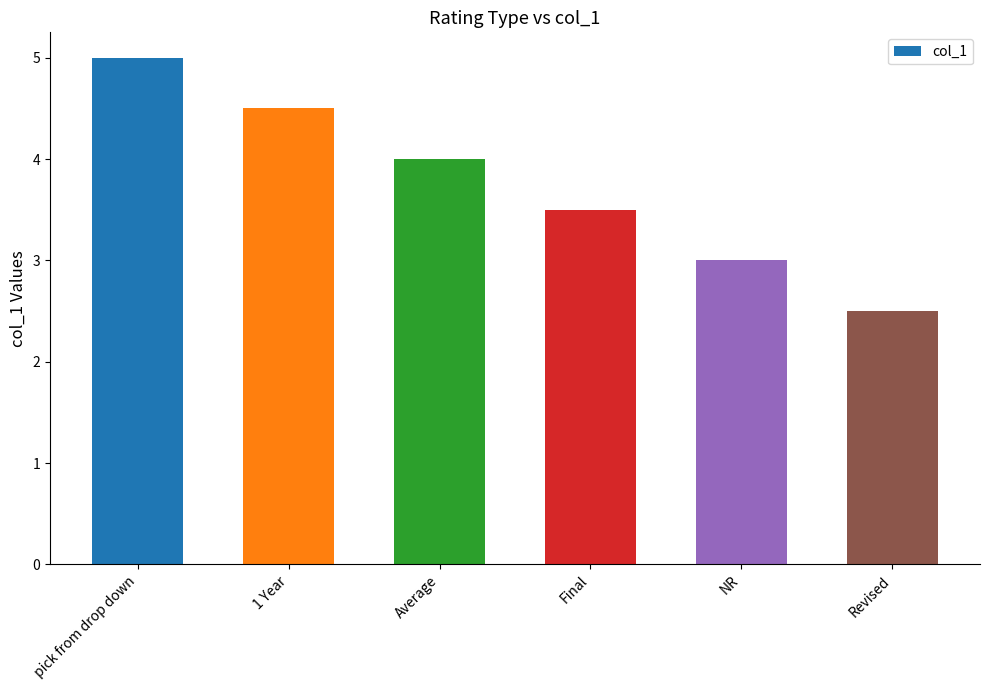

The chart shows a value of 5.0 at pick from drop down. True or false?

True